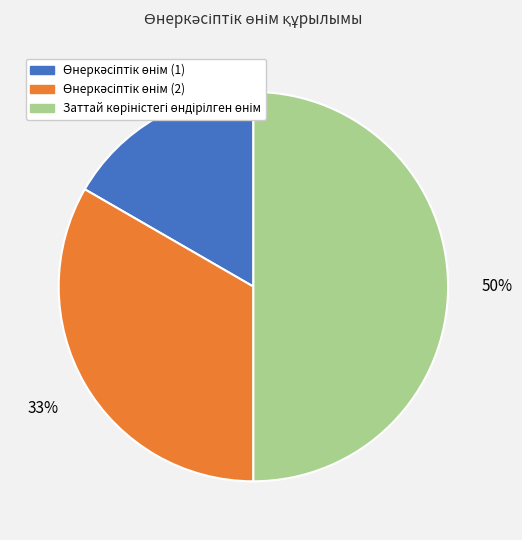

To the nearest percent, what is the difference between the largest and smallest slice percentages?

33%